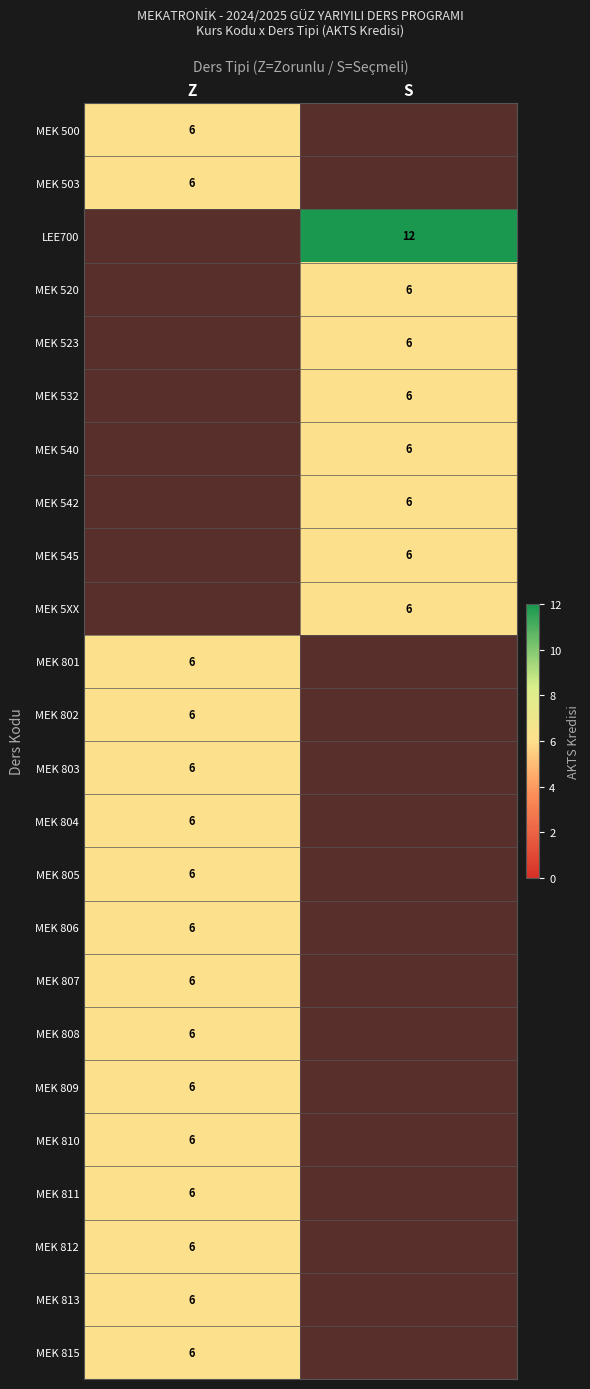

The MEK 809 series shows 6 at Z. True or false?

True